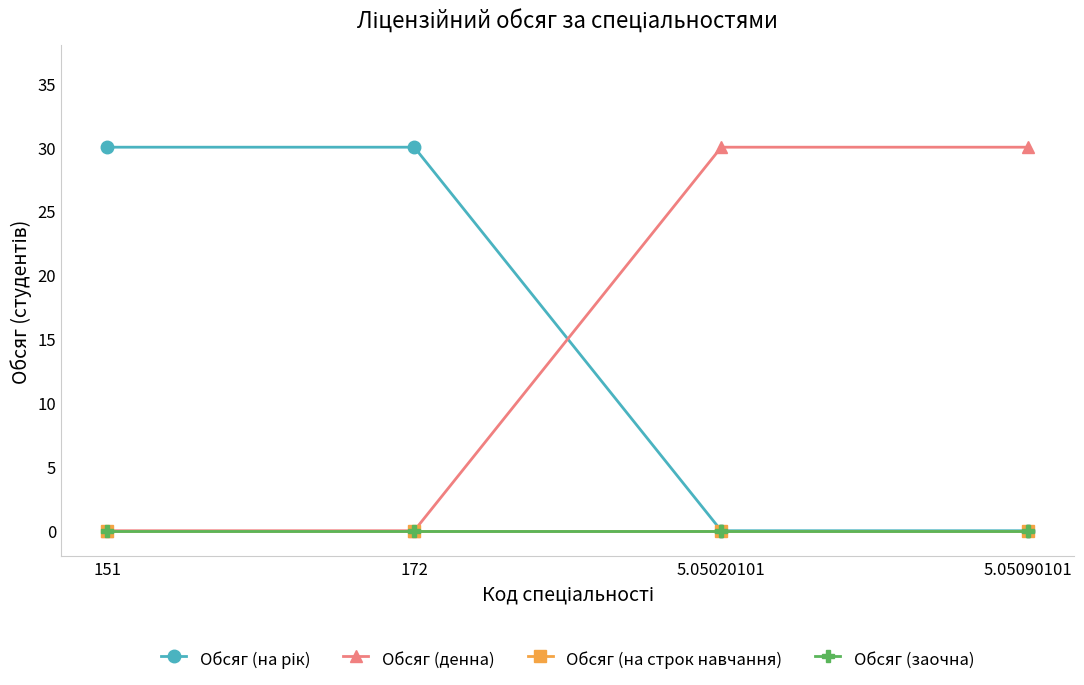

What position from the left is 5.05020101?

3